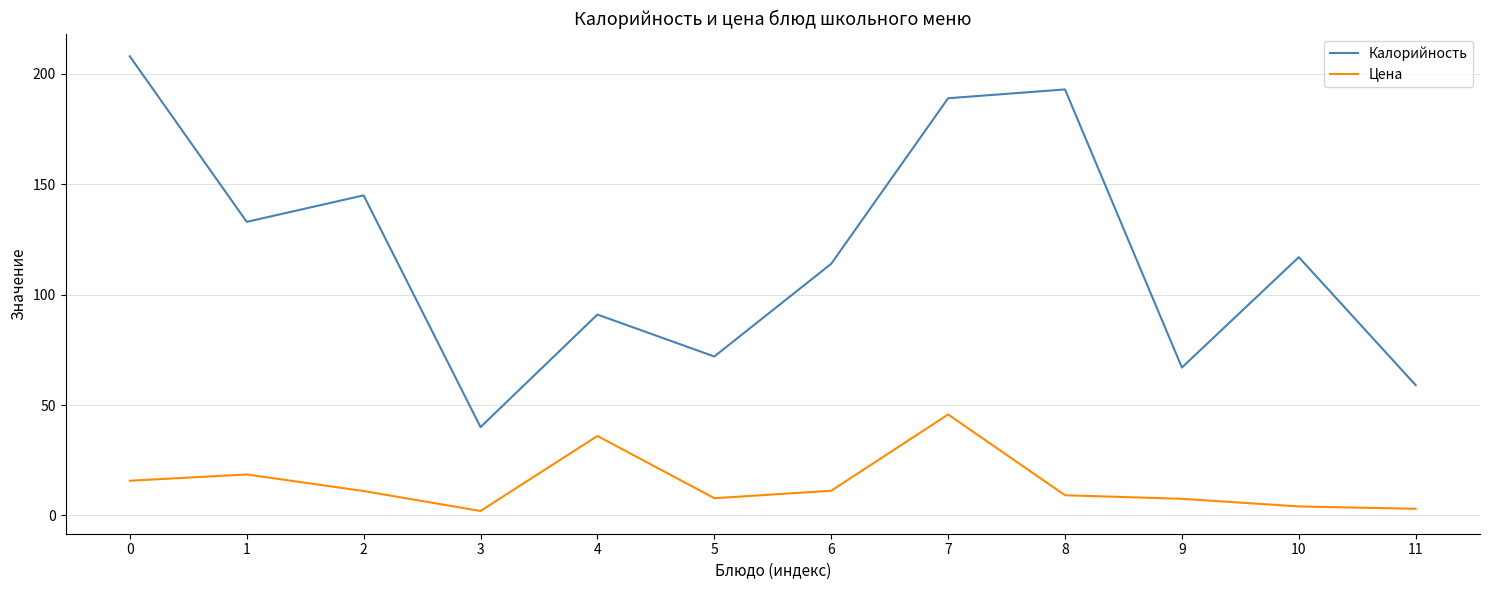

The value of Цена at 9 is 7.5. True or false?

True